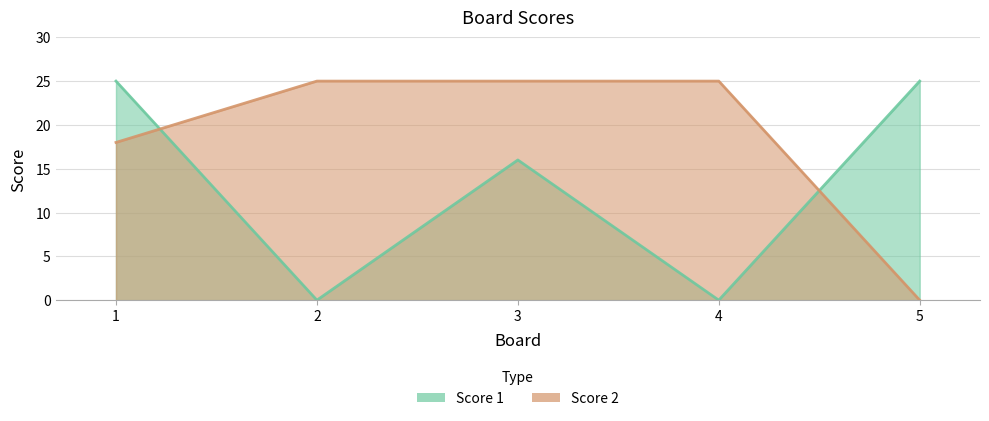

True or false: Score 1 has more than 1 interior local peaks.

False